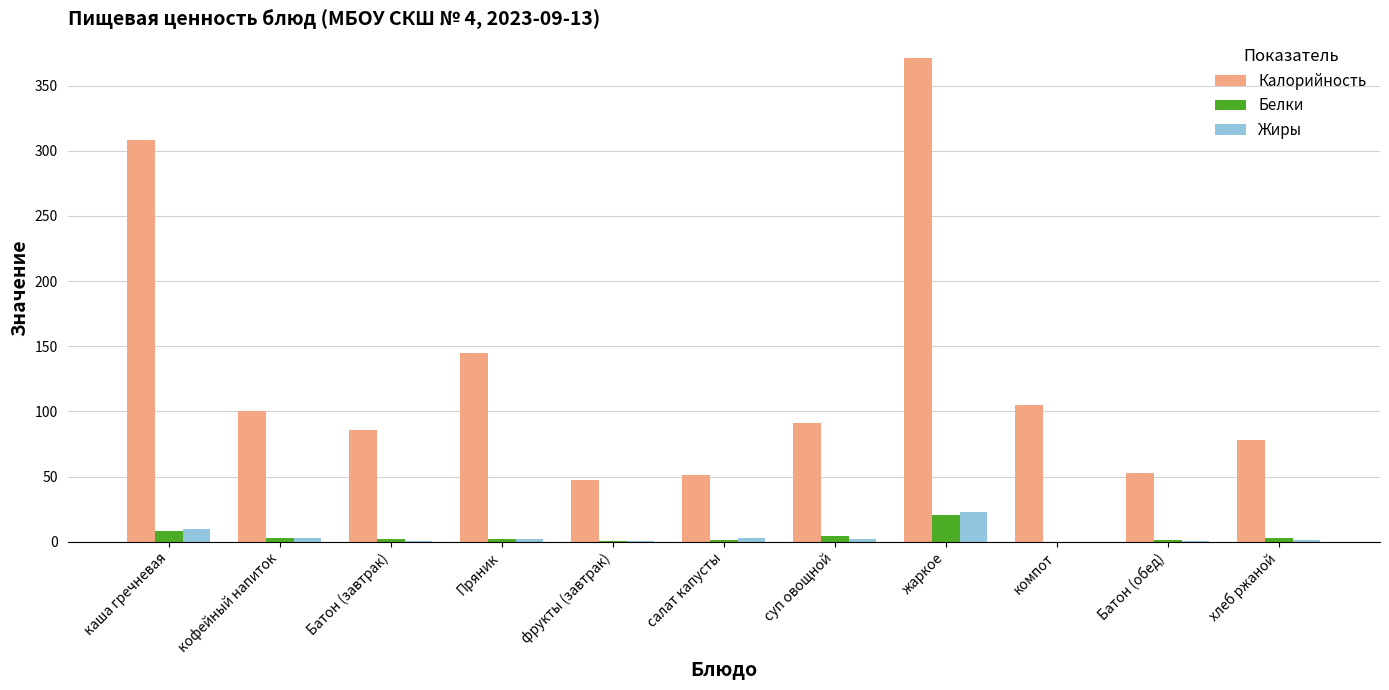

Which label corresponds to the largest value in the chart?

жаркое